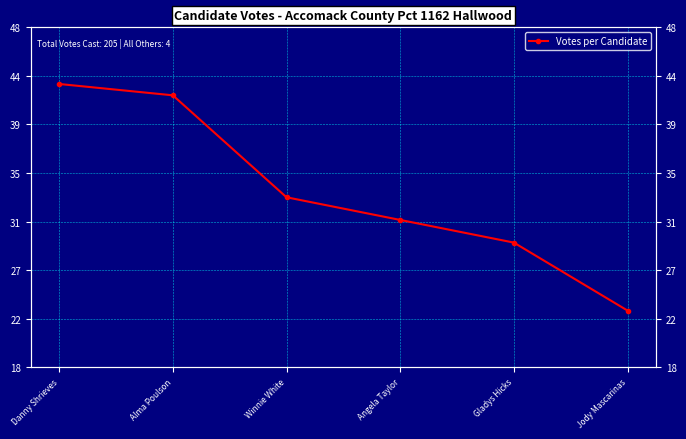

True or false: the data has more than 2 interior local peaks.

False